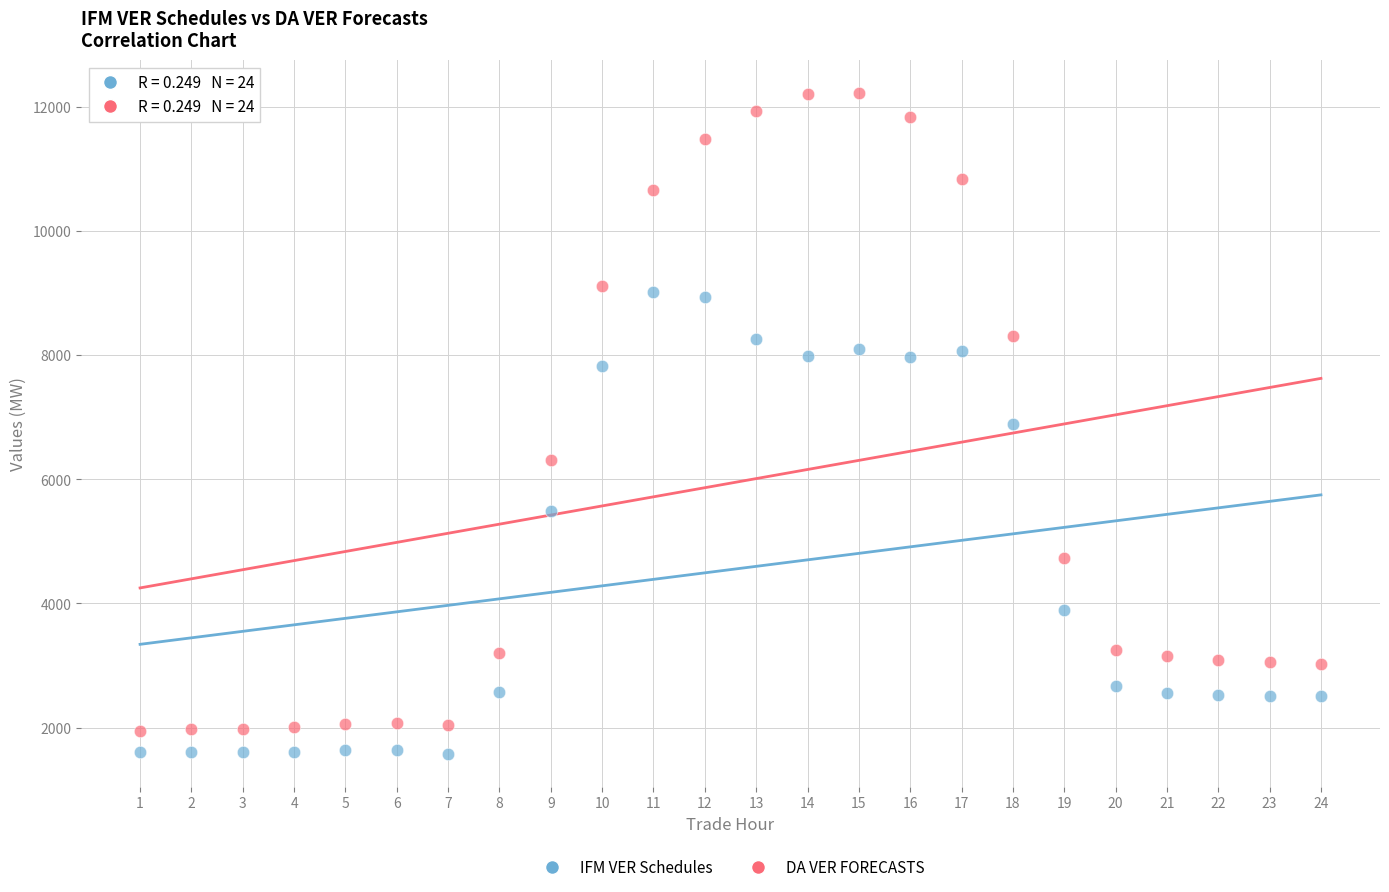

Which series has the widest spread of Y values?

DA VER FORECASTS